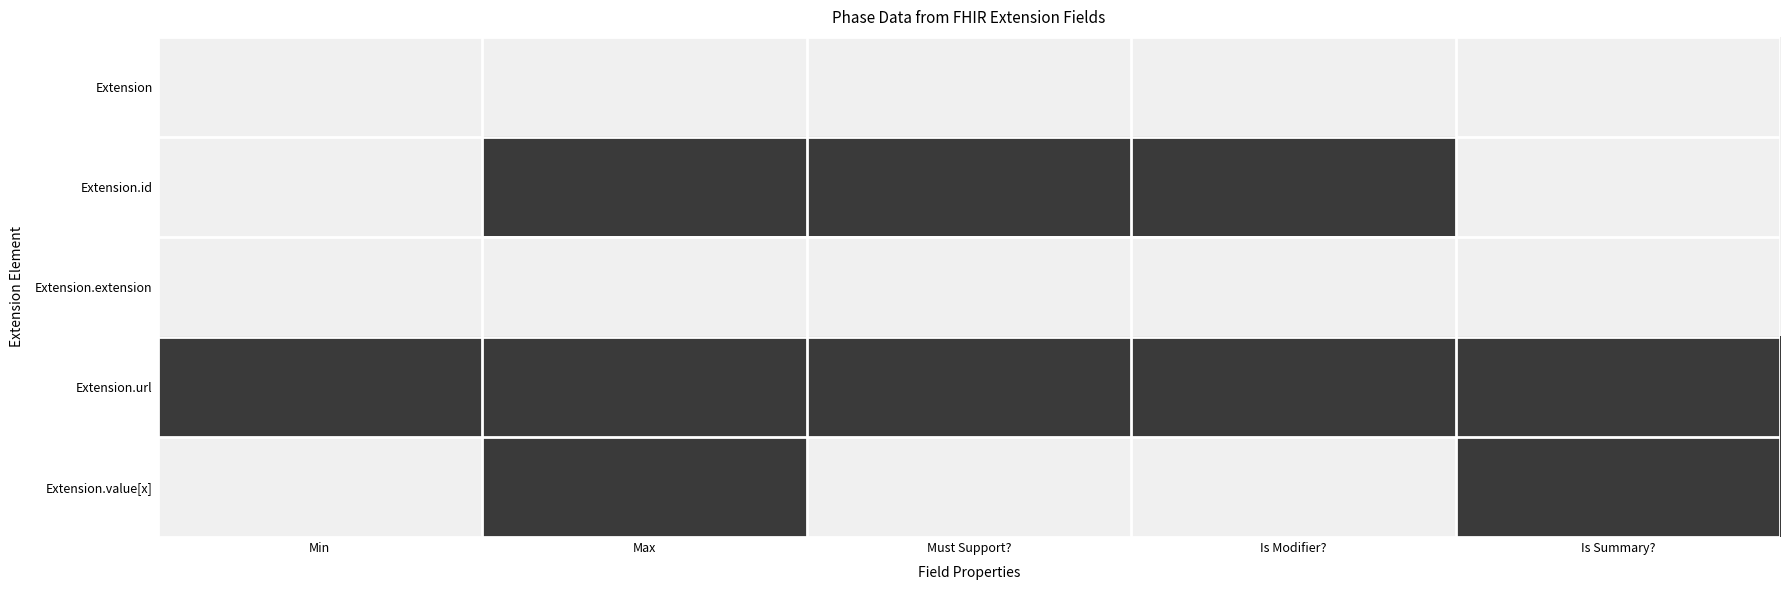

At which category is the sum across all series the highest?

Max